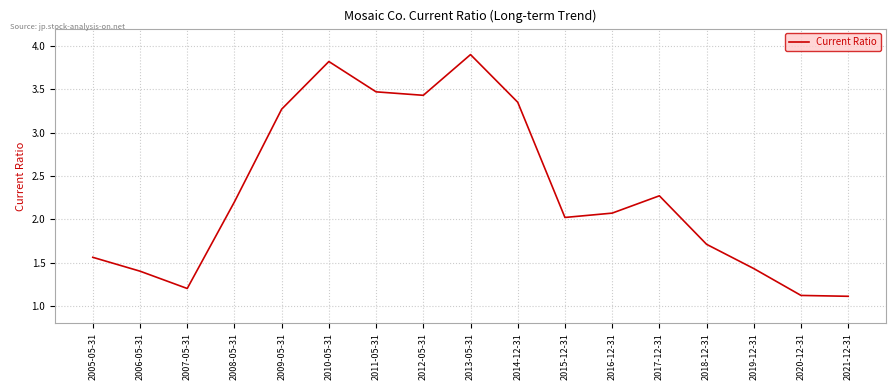

Where does the data first go above 2?

2008-05-31